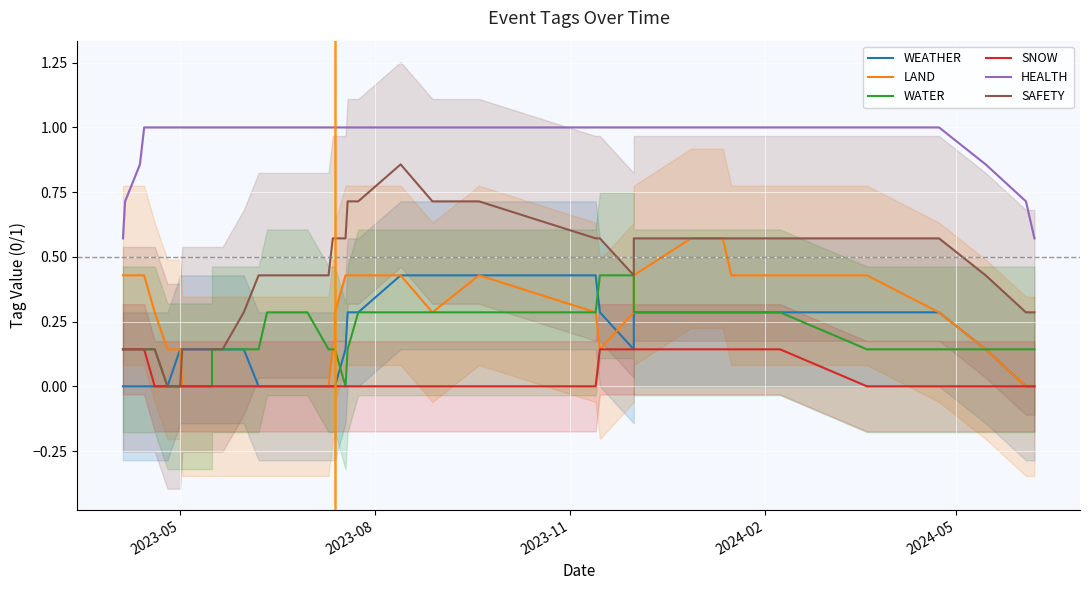

How many values in SAFETY are above zero?

38